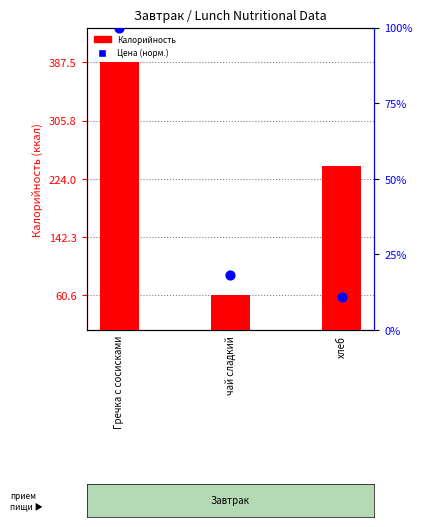

At which category is the sum across all series the highest?

Гречка с сосисками